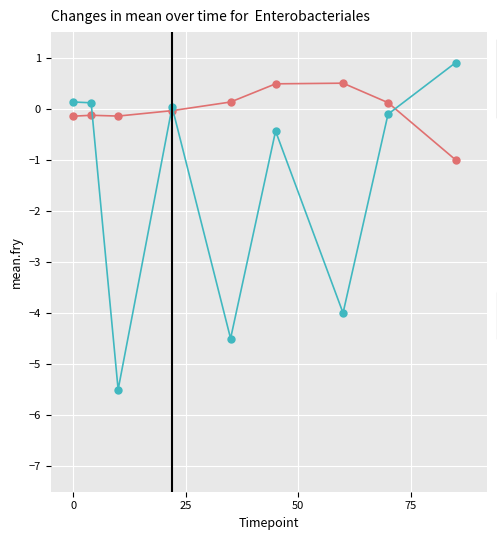

What is the smallest value displayed?

-5.5